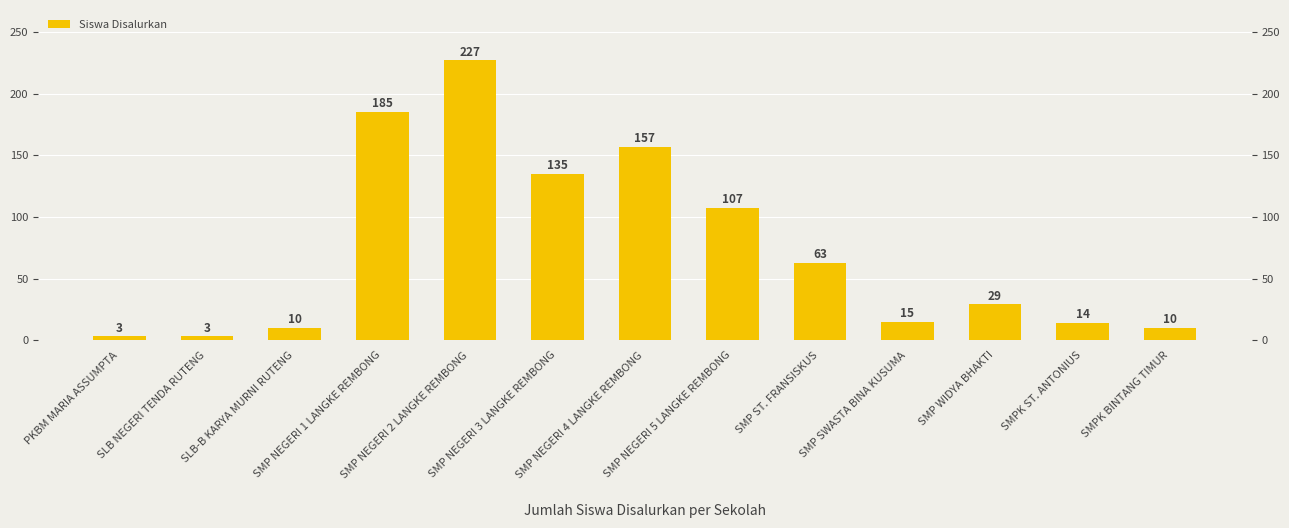

The chart shows a value of 375 at SMP NEGERI 2 LANGKE REMBONG. True or false?

False